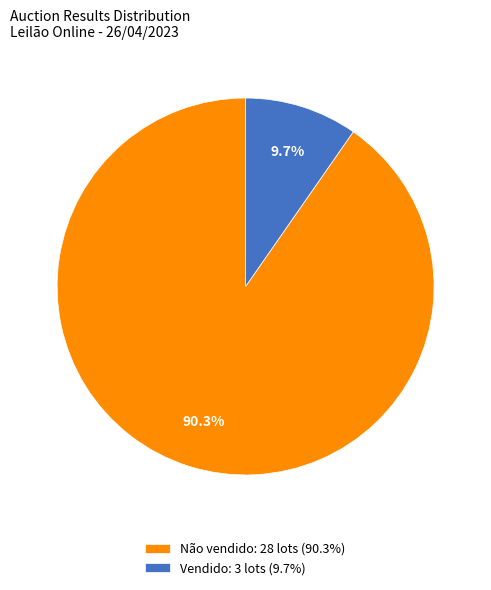

To the nearest percent, what percentage of the pie is Não vendido?

90%